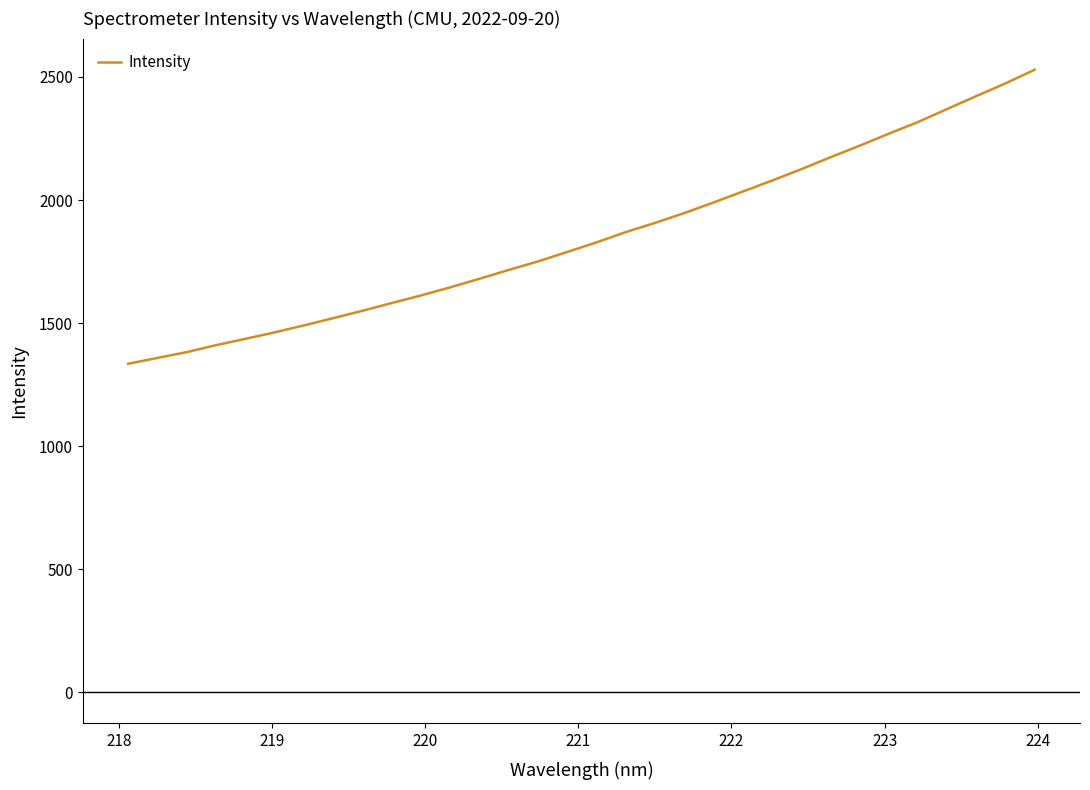

What is the greatest value displayed?

2529.3